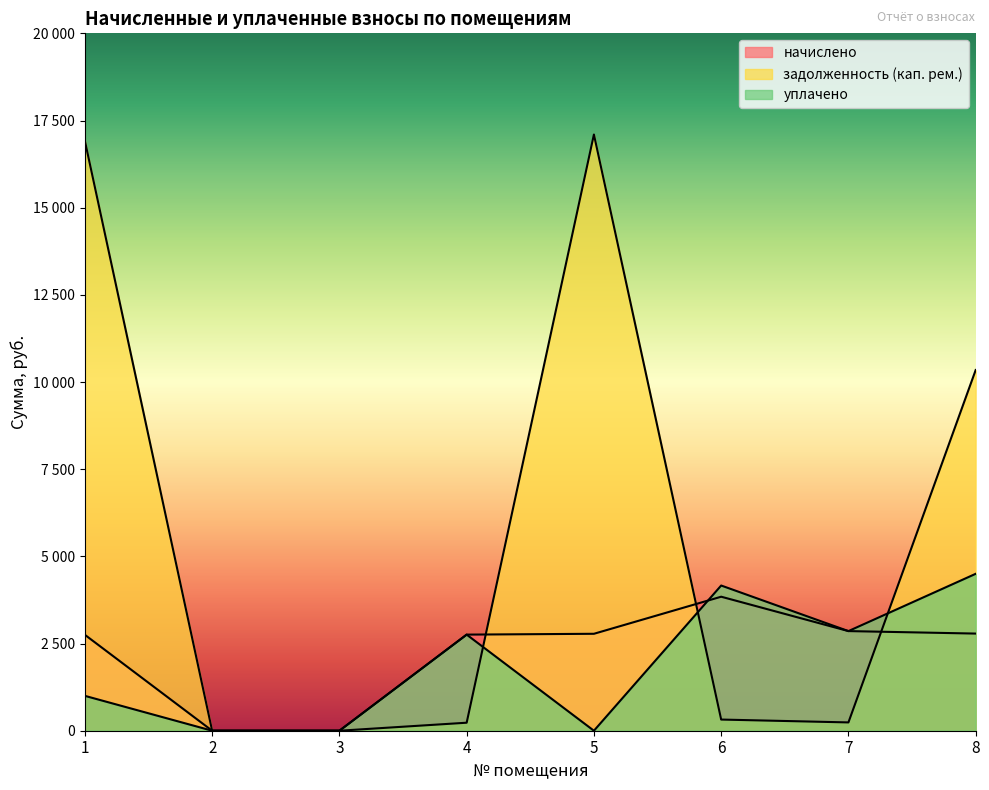

What is the total value across all series at 1?

20666.4